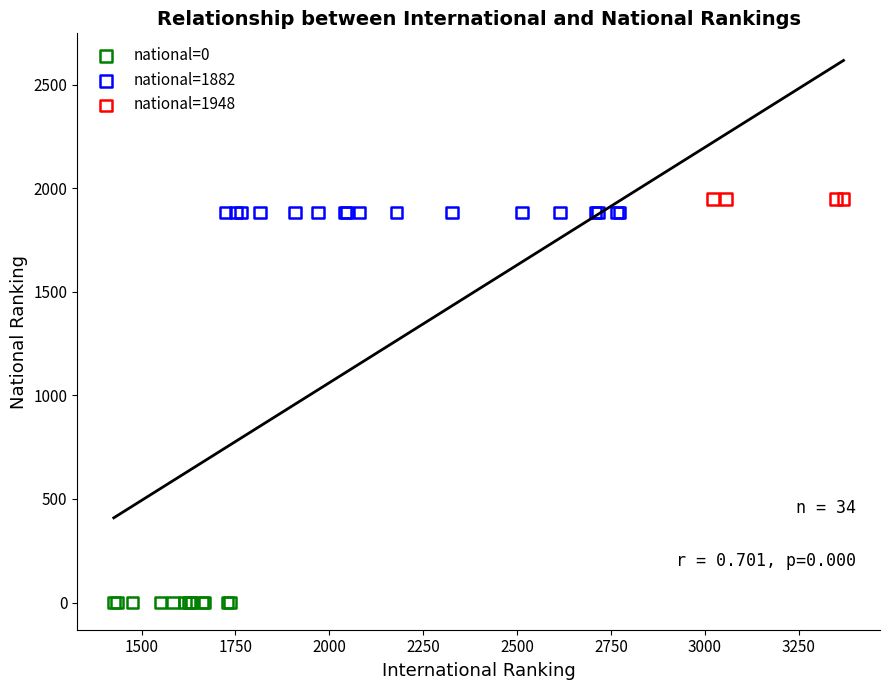

Which series reaches the minimum Y coordinate?

national=0